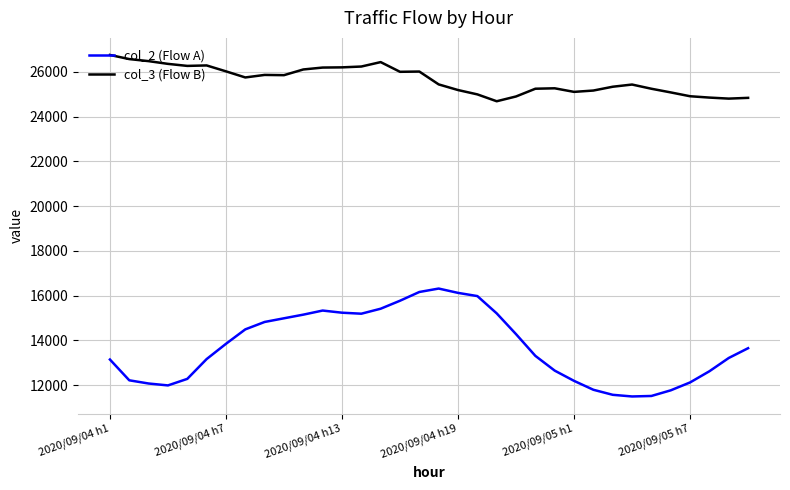

Rank the series by their maximum value, from highest to lowest.

col_3 (Flow B), col_2 (Flow A)